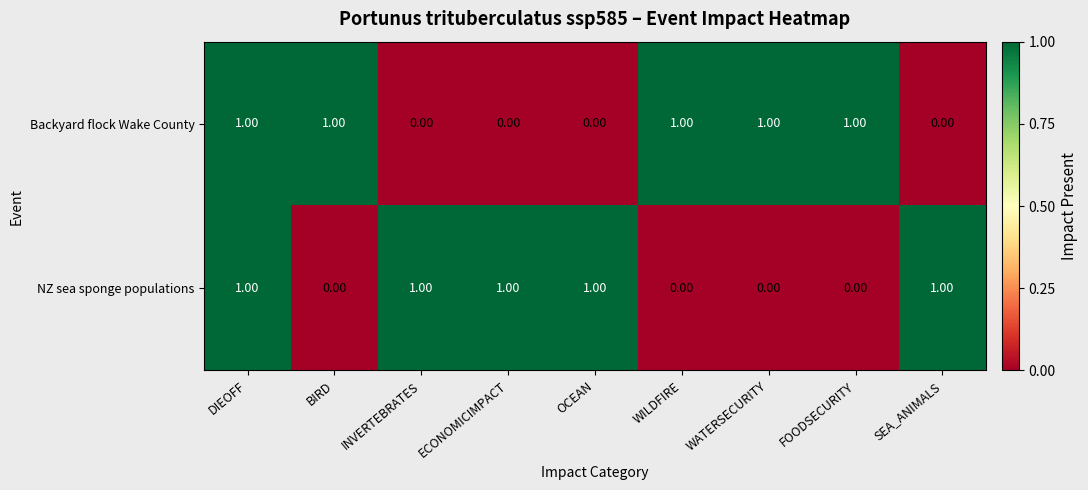

At SEA_ANIMALS, list the series in order from smallest to largest.

Backyard flock Wake County, NZ sea sponge populations